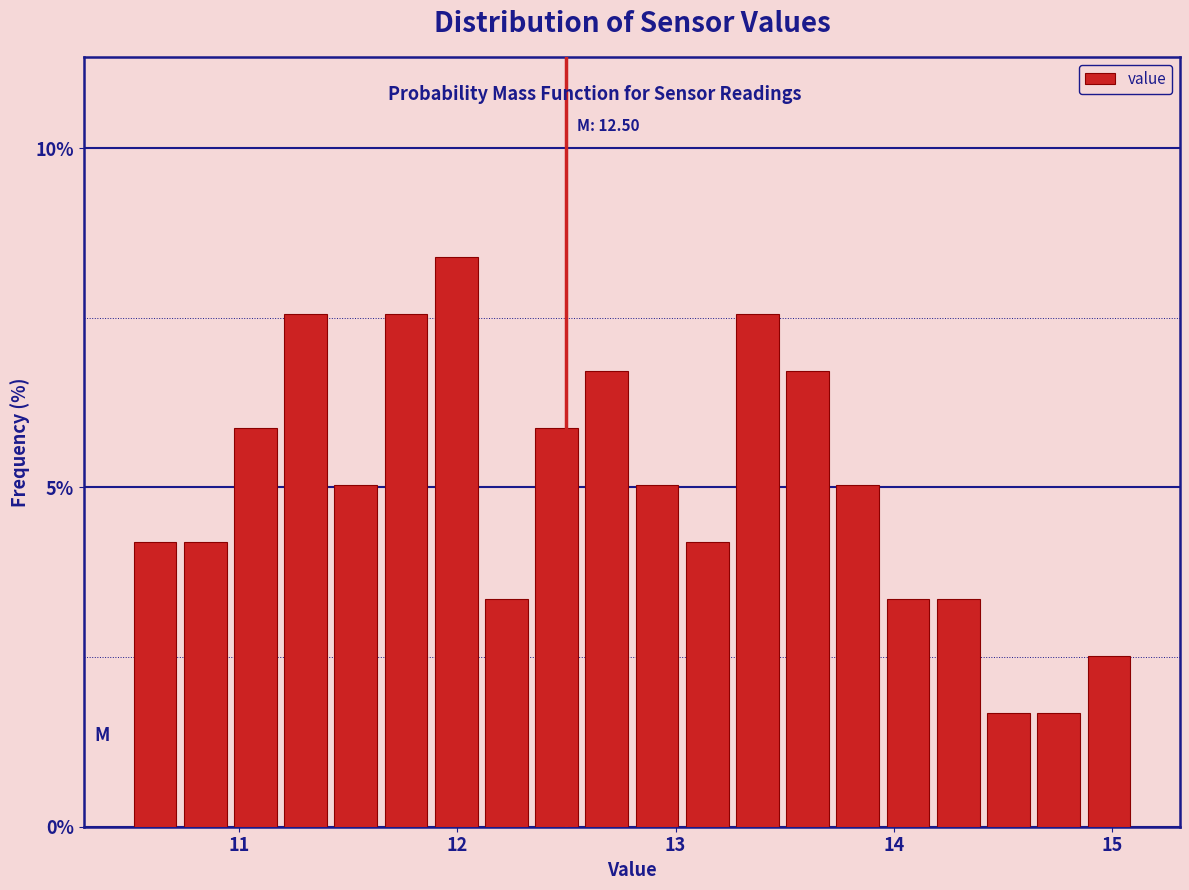

Around what value on the x-axis is the tallest bar? Give the approximate position of its centre, as read against the axis.

12.0